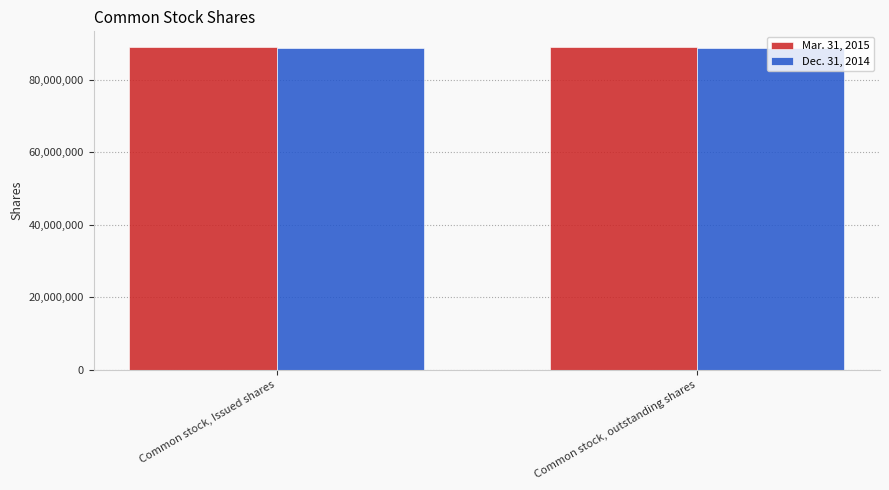

How many data points does each series have?

2